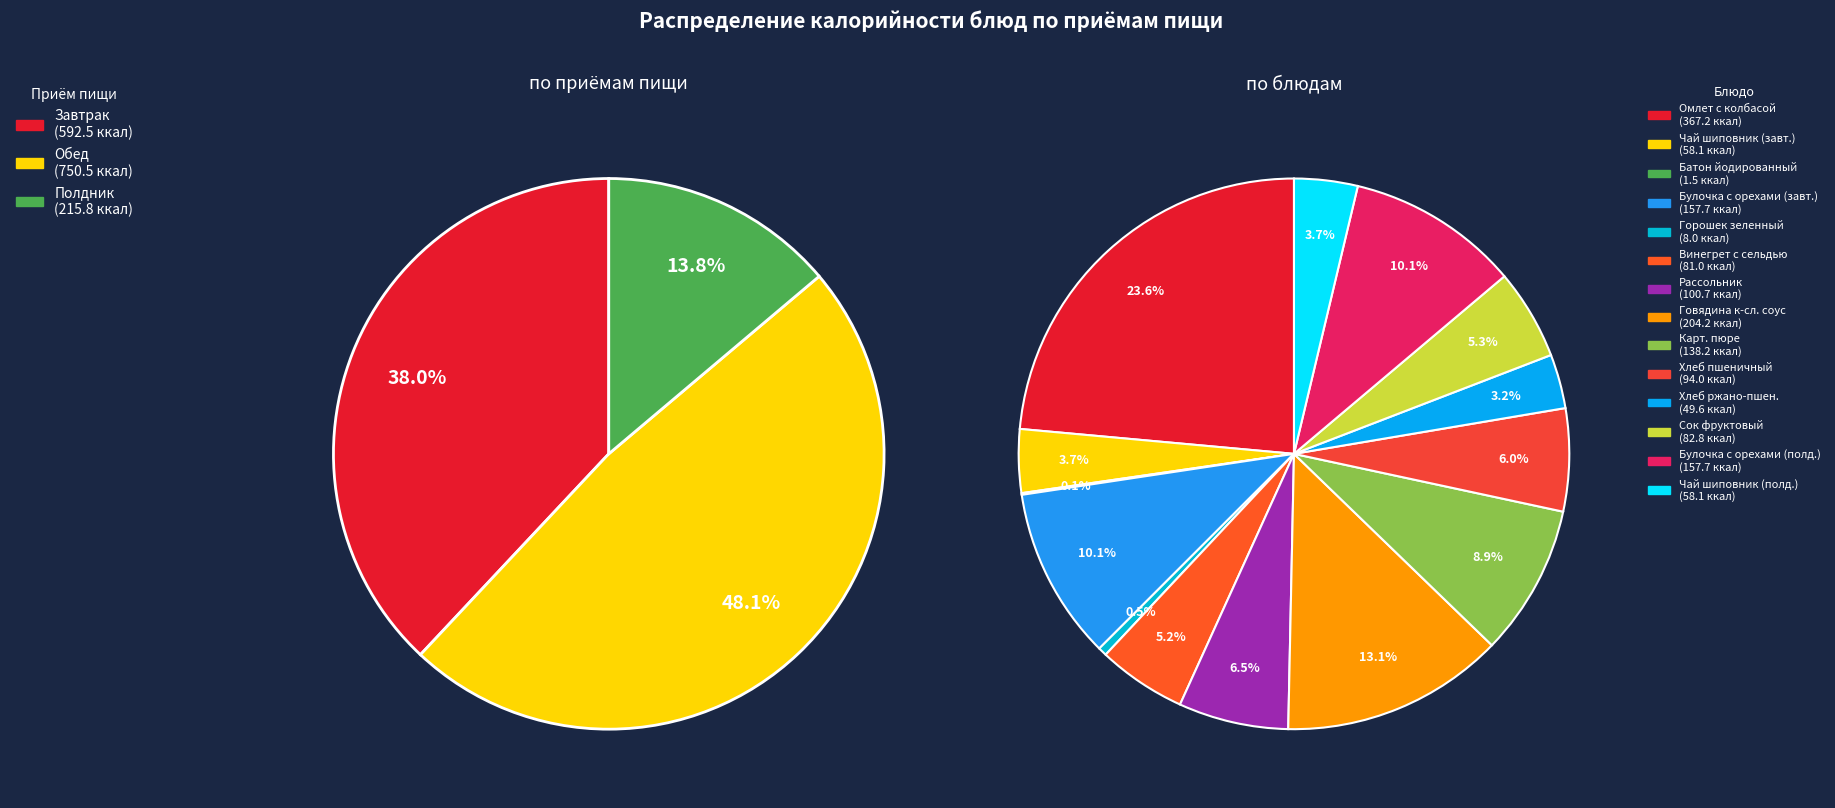

Is Горошек зеленный the majority of the pie?

No